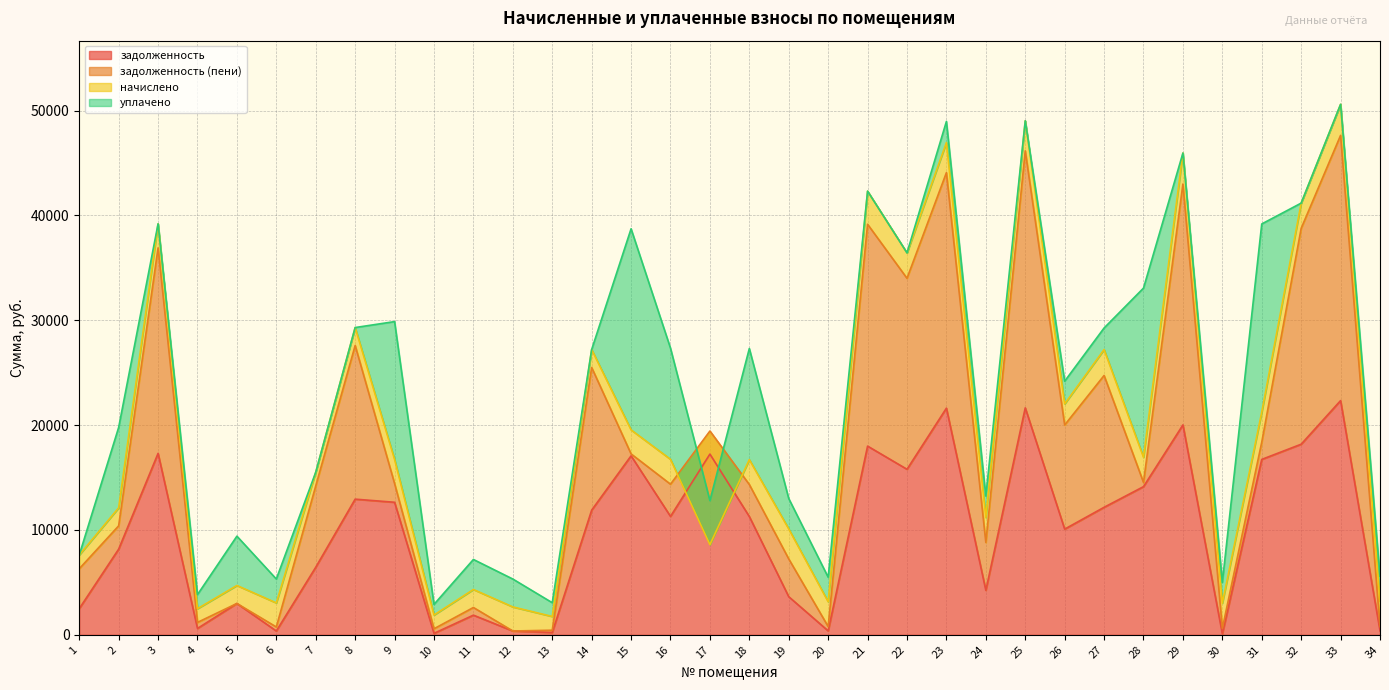

Where does the задолженность (пени) series first go above 3069?

1